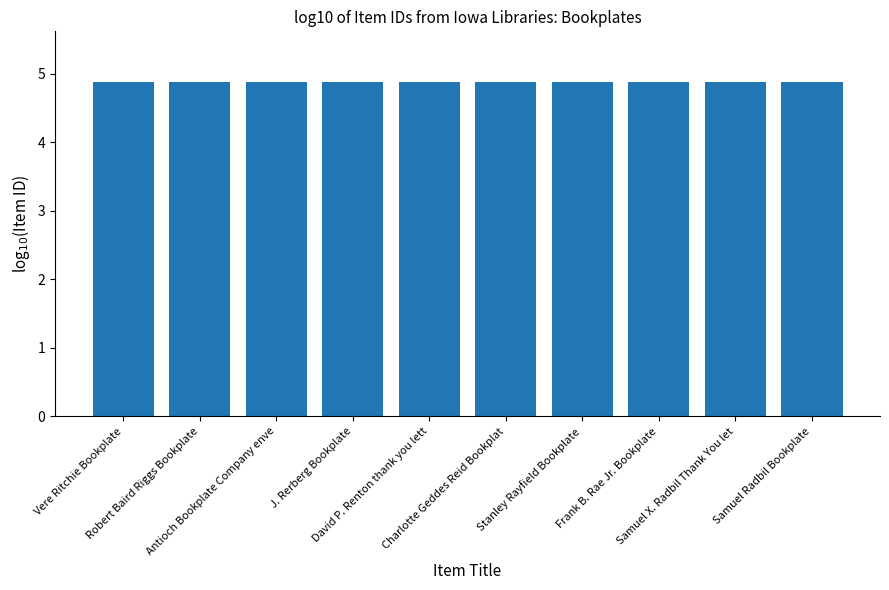

Reading left to right, what are all the values shown in this chart?

Vere Ritchie Bookplate=4.9	Robert Baird Riggs Bookplate=4.9	Antioch Bookplate Company enve=4.9	J. Rerberg Bookplate=4.9	David P. Renton thank you lett=4.9	Charlotte Geddes Reid Bookplat=4.9	Stanley Rayfield Bookplate=4.9	Frank B. Rae Jr. Bookplate=4.9	Samuel X. Radbil Thank You let=4.9	Samuel Radbil Bookplate=4.9